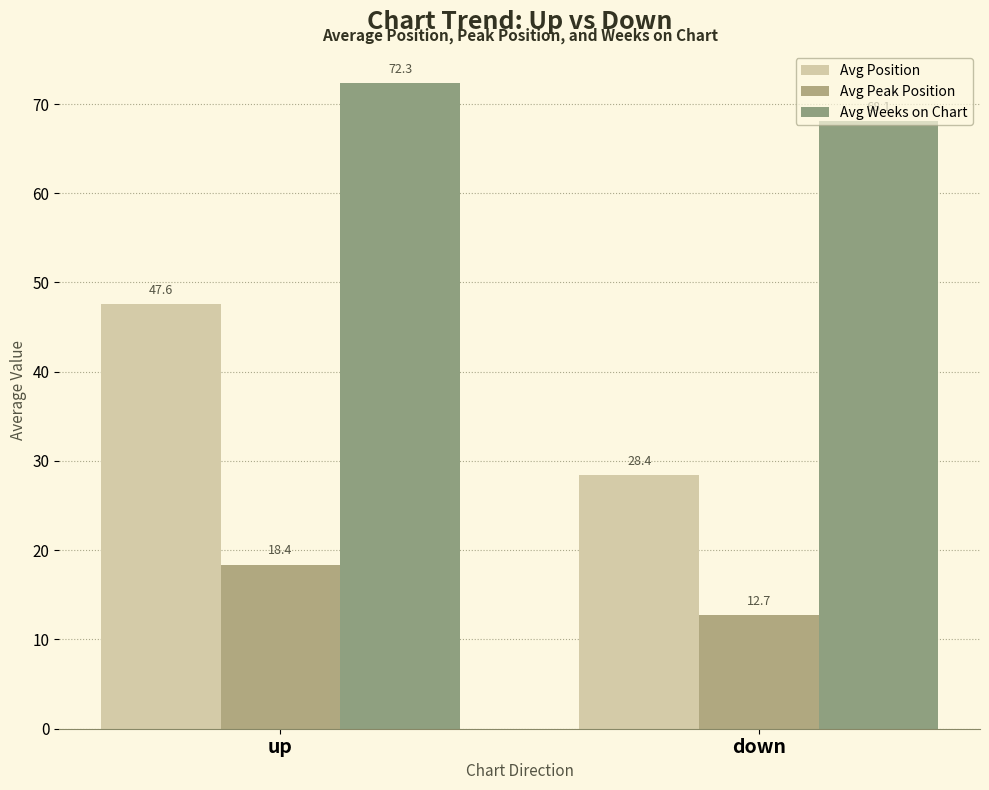

Which series has the widest spread of values?

Avg Position